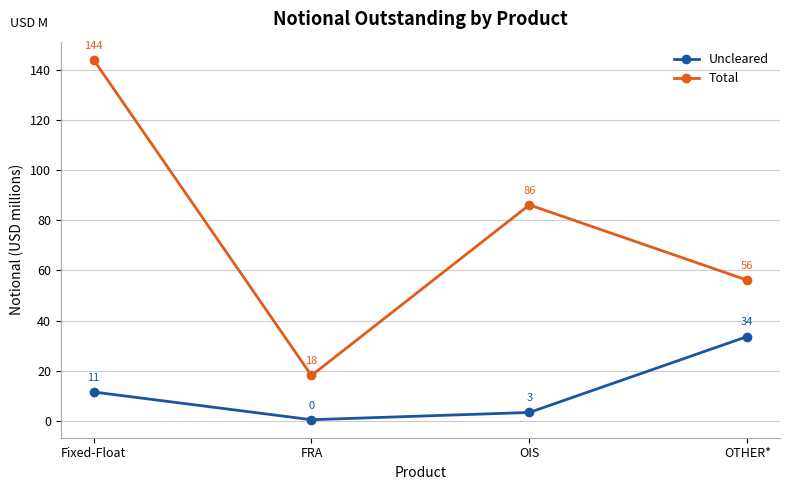

What is the difference between the second highest and second lowest values in the Uncleared series?

8.2